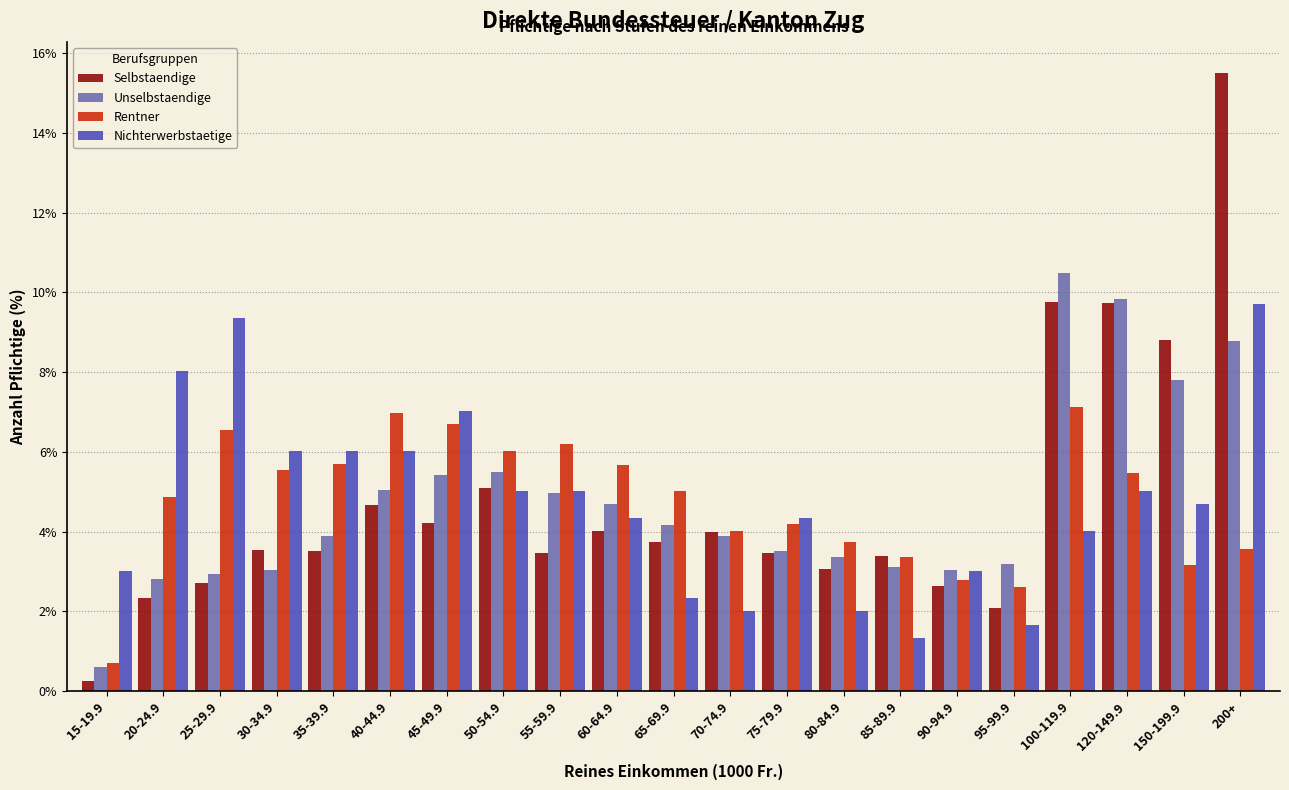

At how many categories does at least one series exceed 0?

21